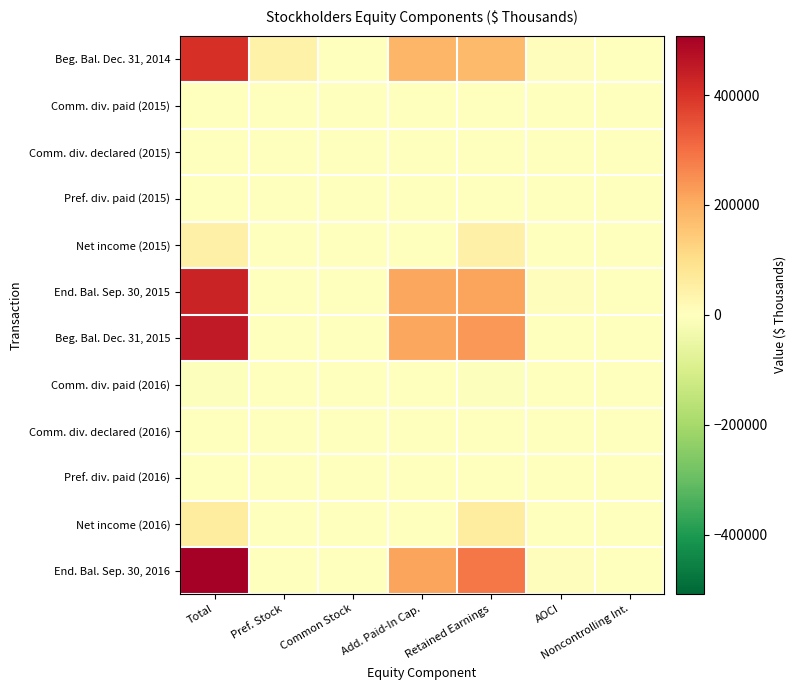

At how many categories does at least one series exceed 114422?

3